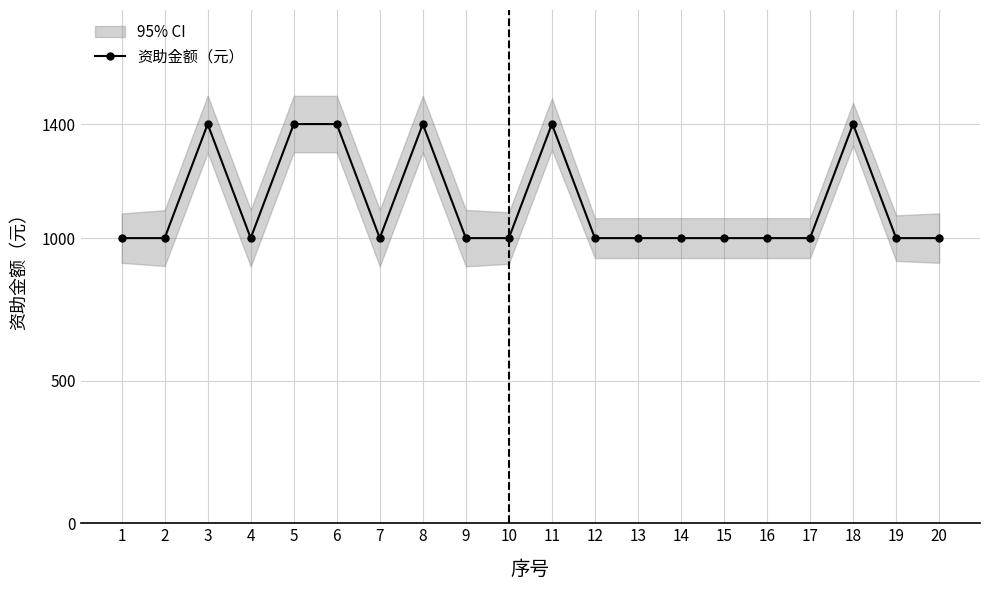

At which category does the data reach its first local peak?

3